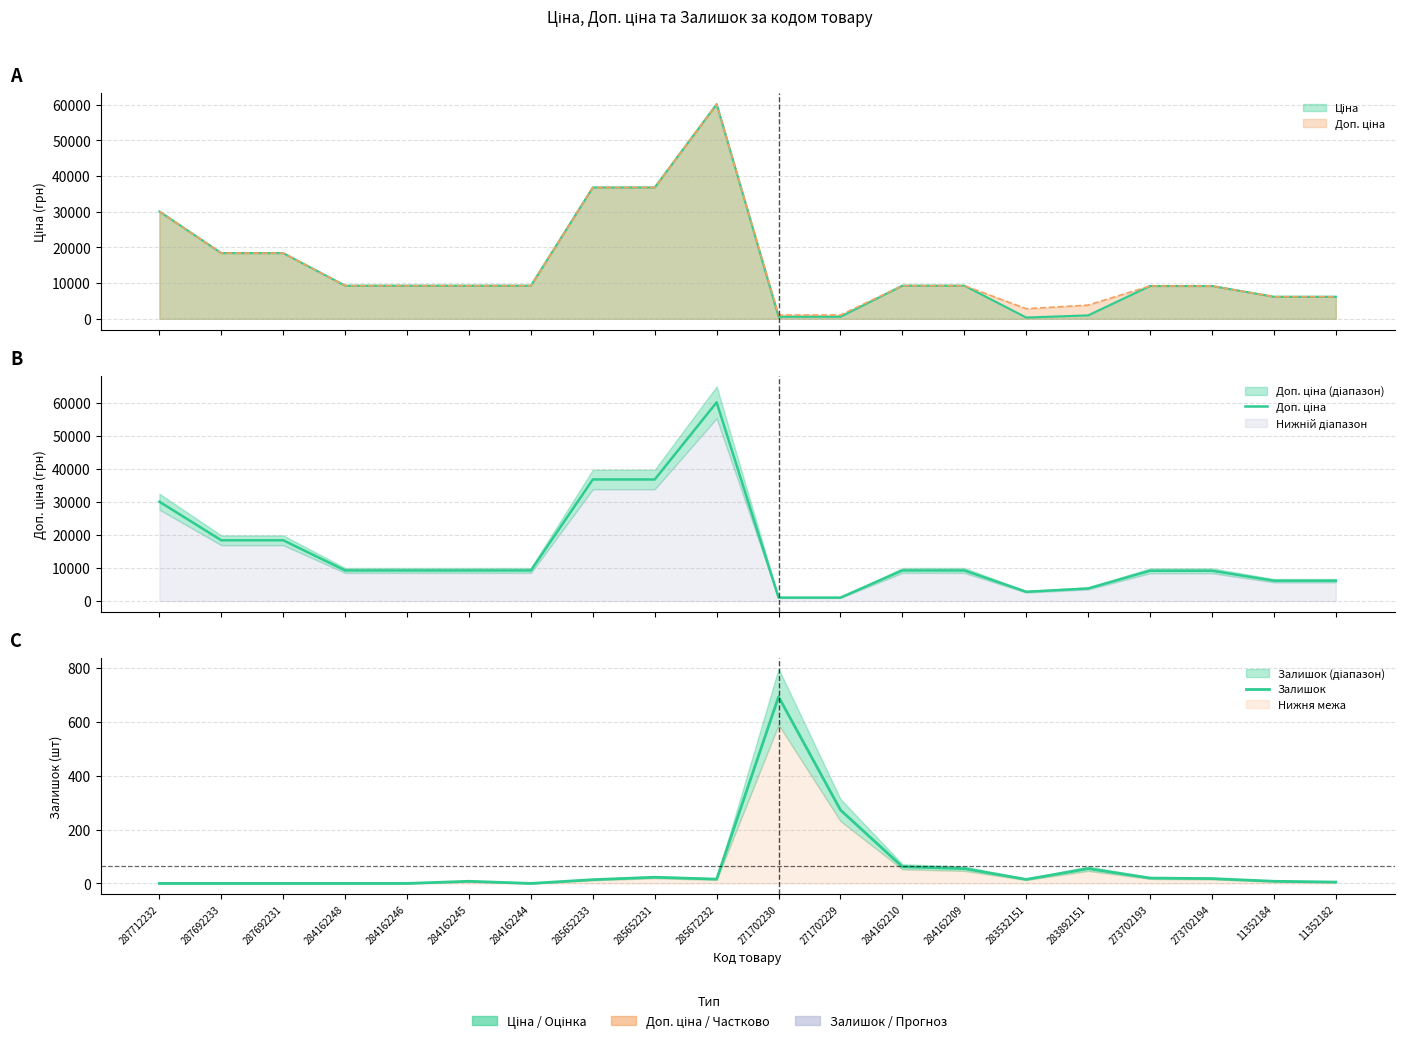

How many interior local valleys does the Доп. ціна series have?

1